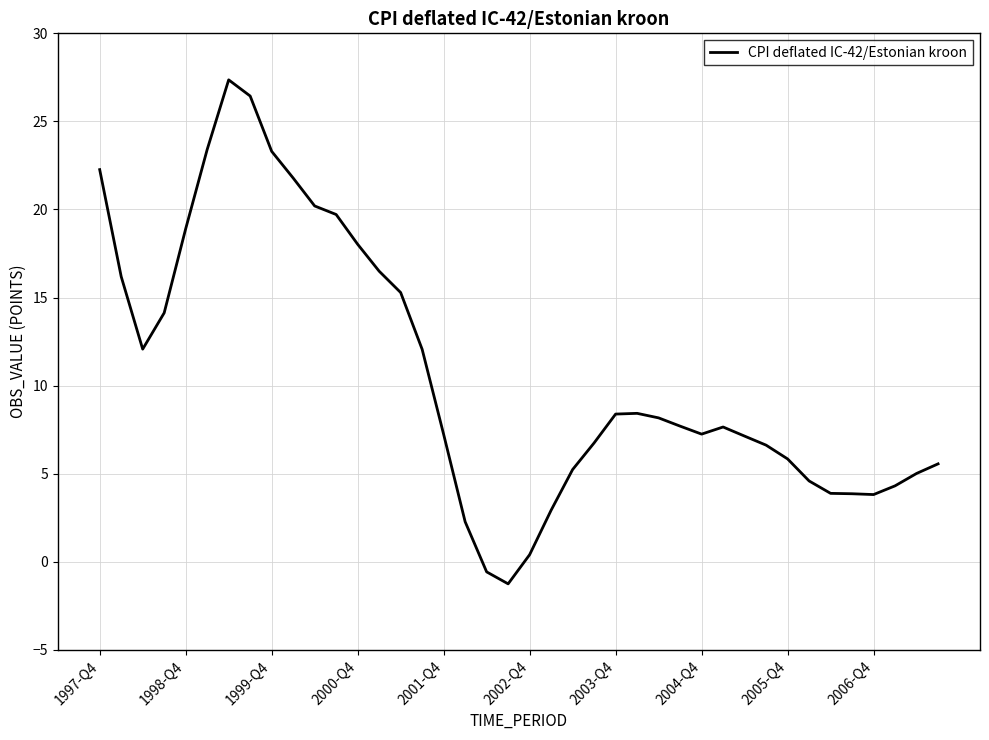

Does the chart display data point markers on the line(s)?

No